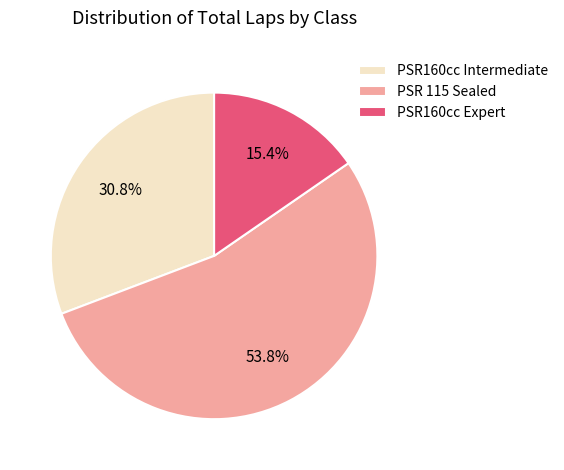

Is the sum of PSR 115 Sealed and PSR160cc Intermediate greater than half?

Yes